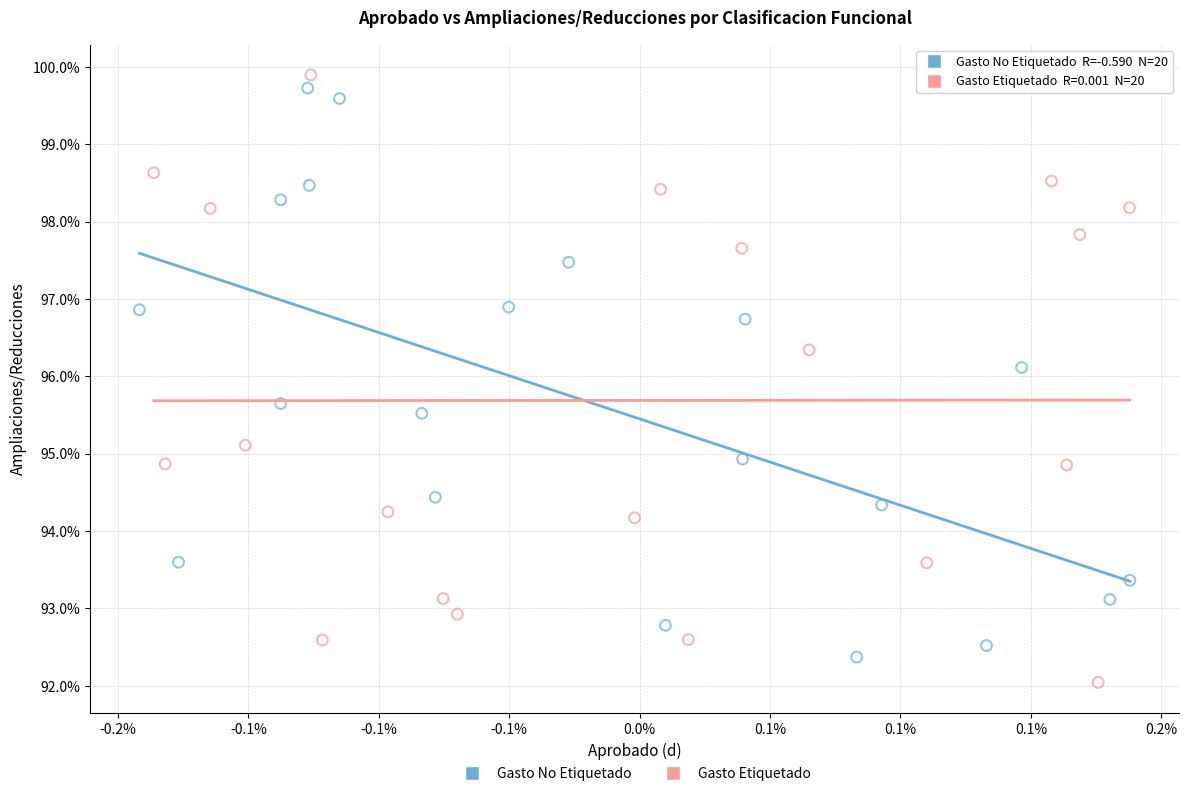

What are all the series names shown in the legend?

Gasto No Etiquetado, Gasto Etiquetado